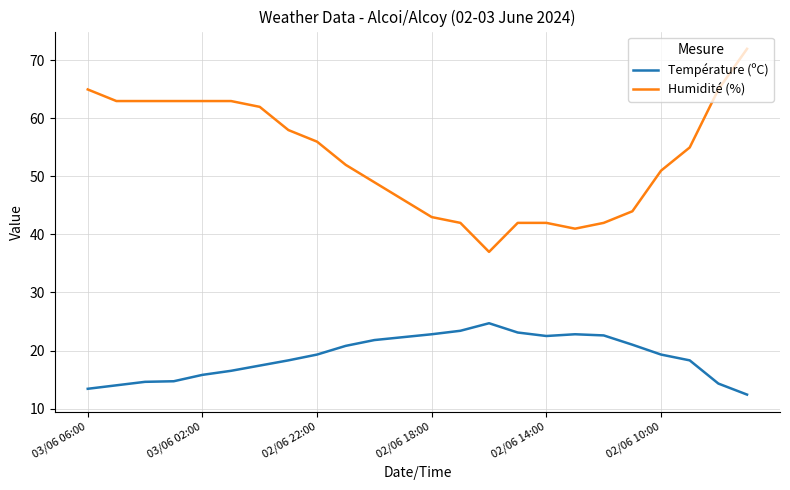

What is the difference between the maximum and minimum values in the Température (ºC) series?

12.3